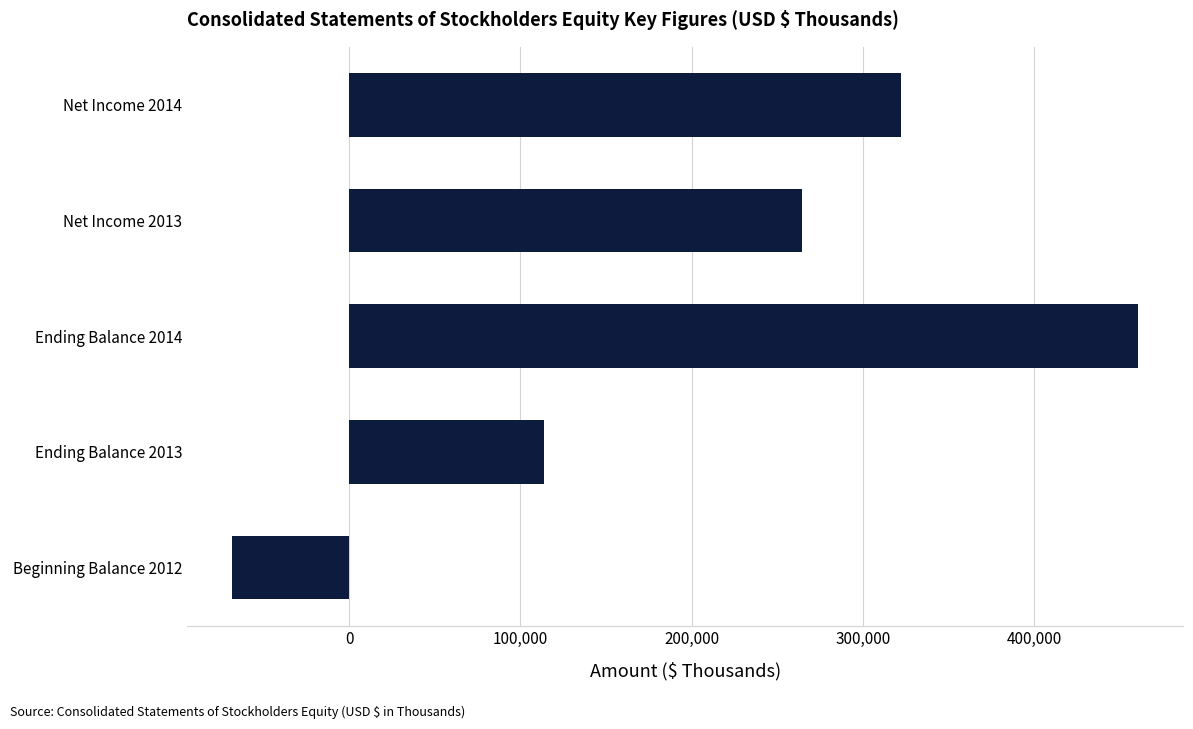

What is the maximum value shown in the chart?

460437